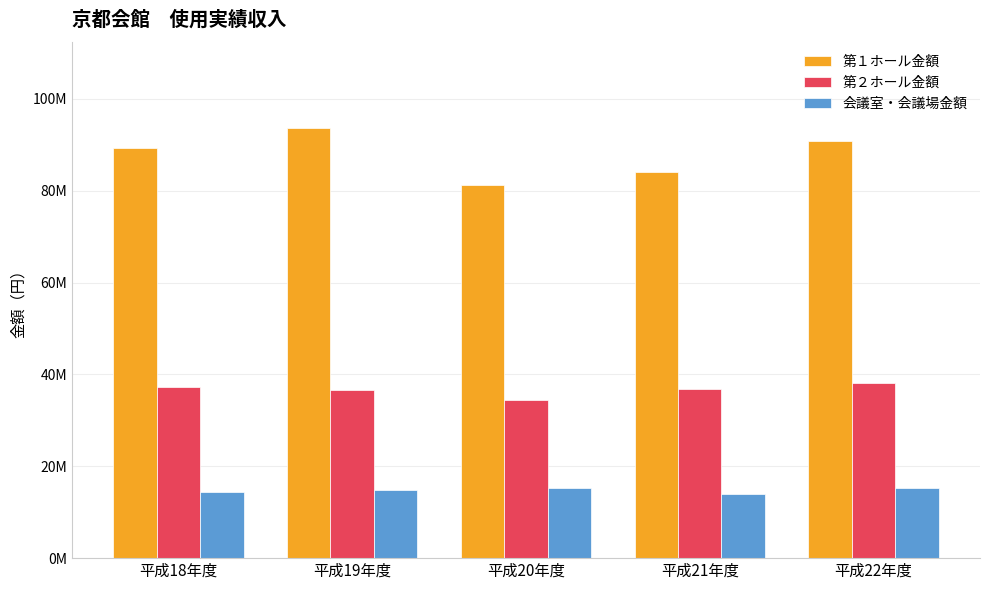

Is it true that 会議室・会議場金額 equals 24635638 at 平成22年度?

False